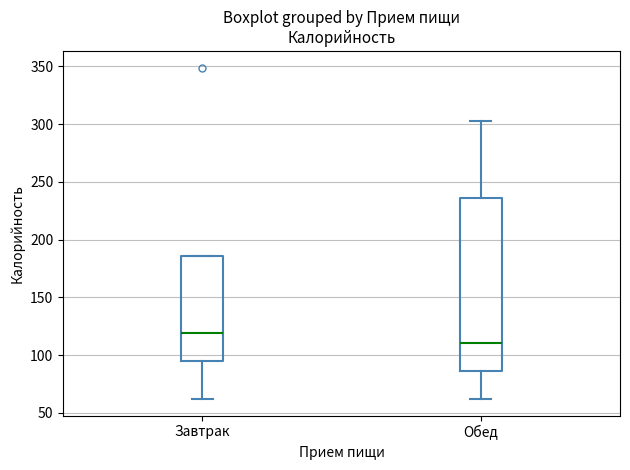

Comparing the boxes themselves (not the whiskers), which one is the tallest?

Обед